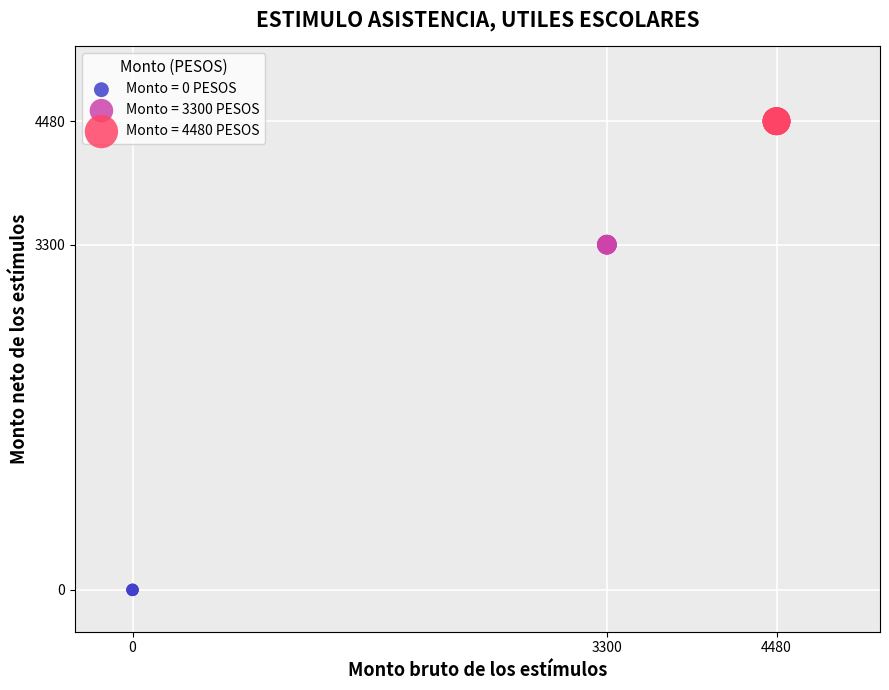

Which series contains the lowest Y value?

Monto = 0 PESOS